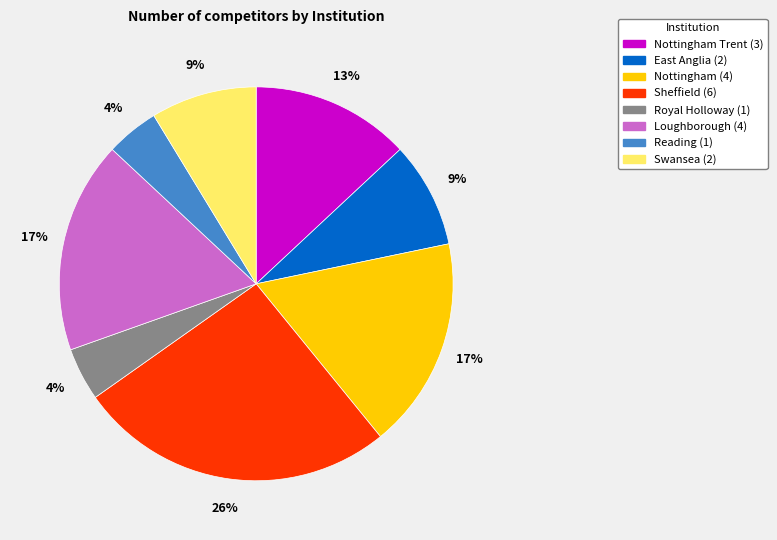

Does any single category account for the majority?

No